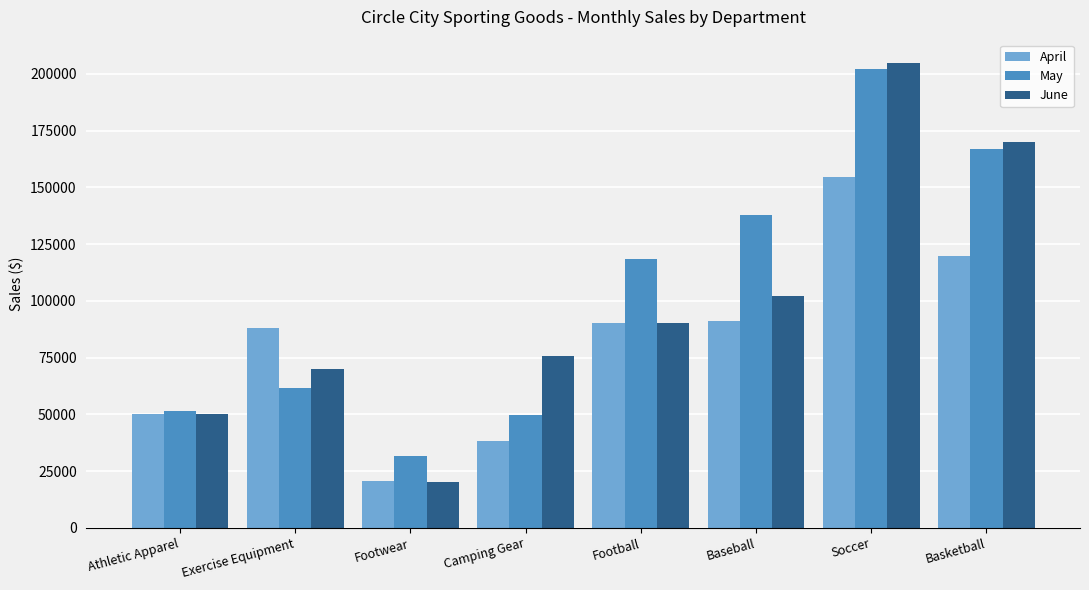

True or false: June has a value of 169814.3 at Basketball.

True